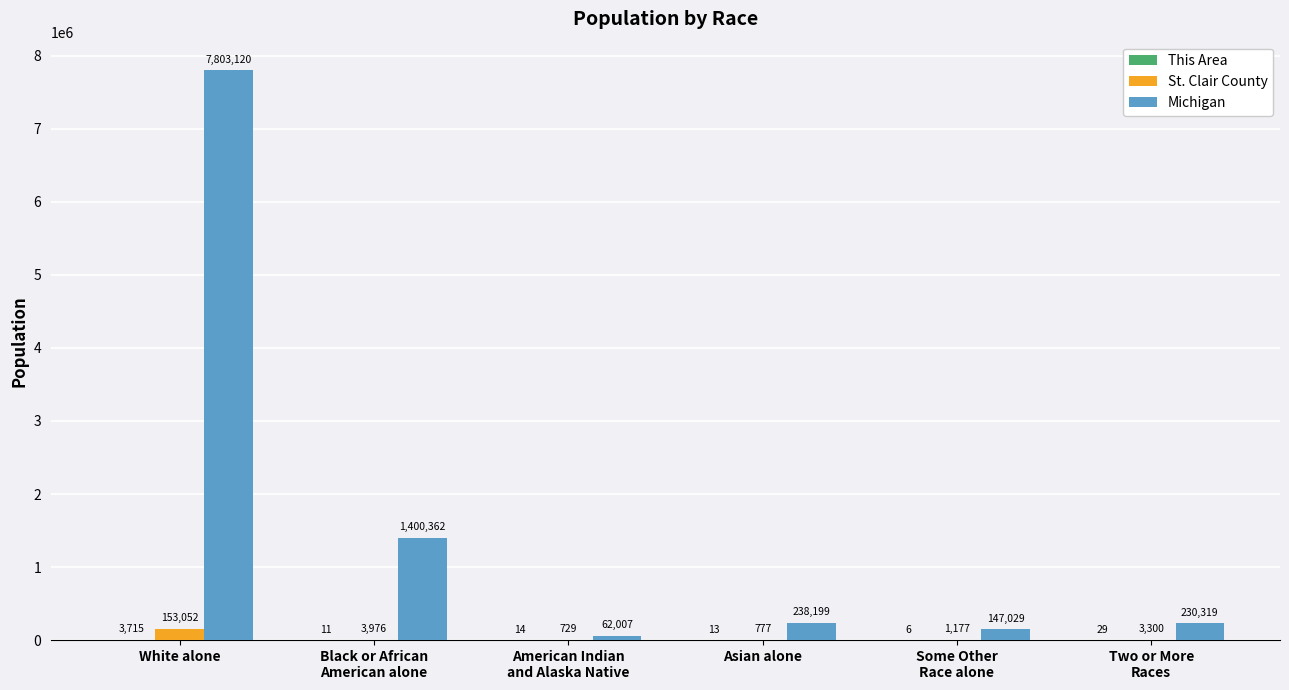

At which category is the sum across all series the highest?

White alone